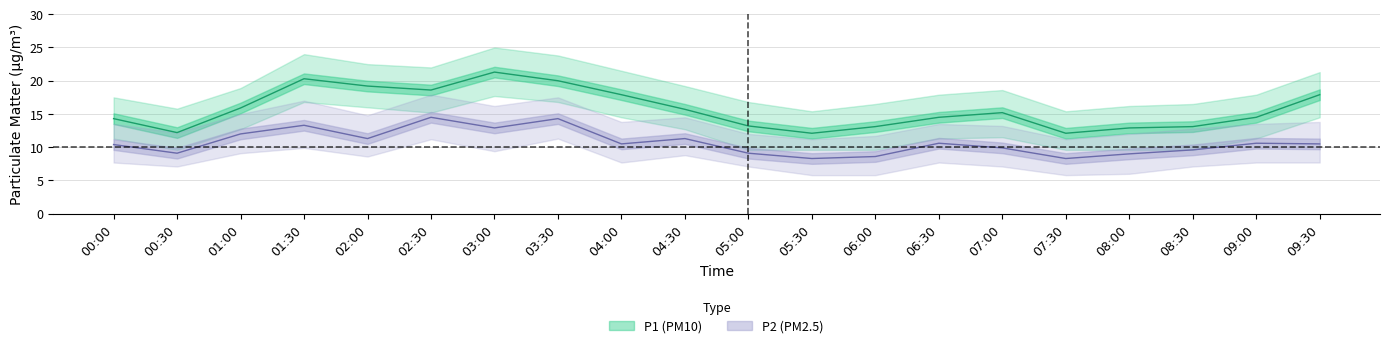

How many values in the P2 series exceed 10?

12